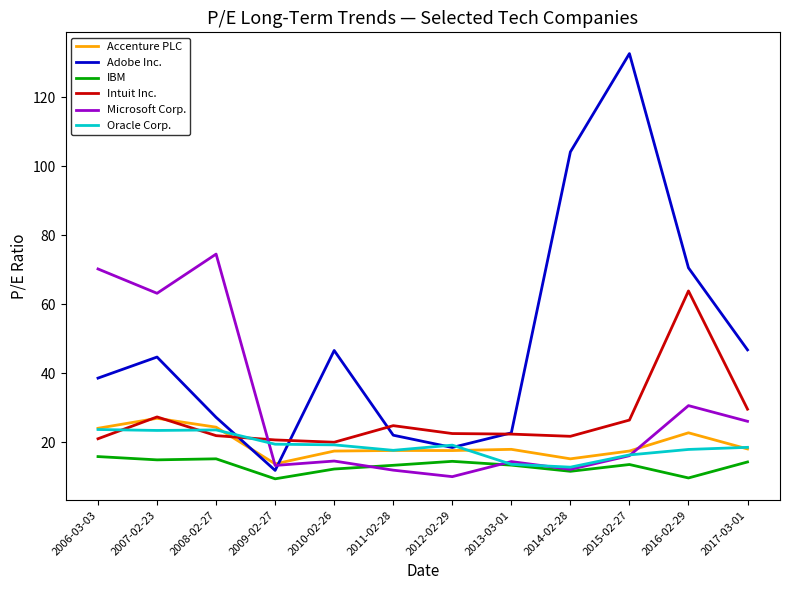

Count the number of data series in this chart.

6